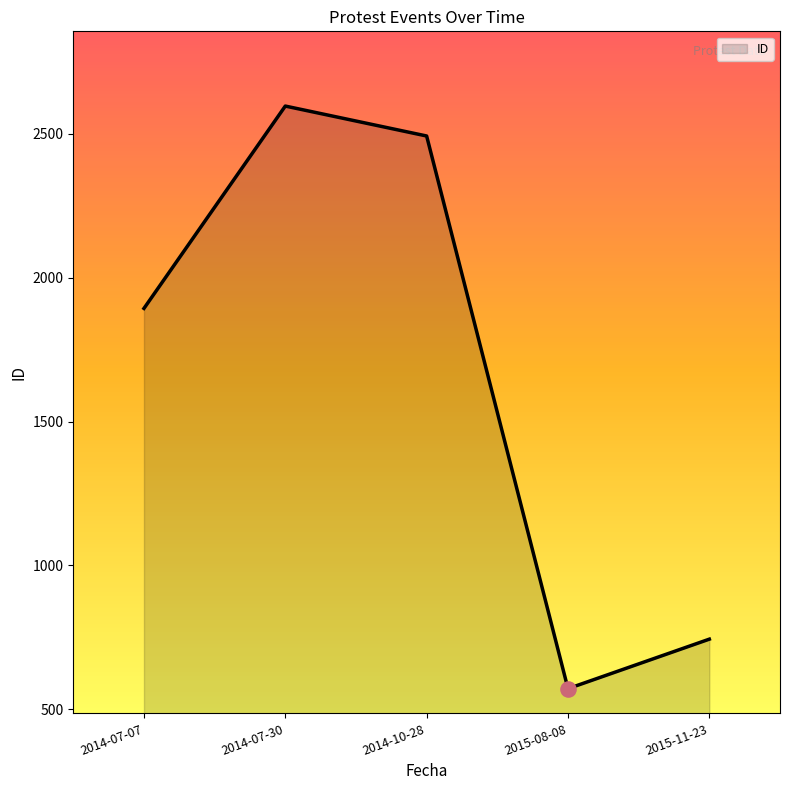

Which has a higher value, 2014-07-30 or 2015-11-23?

2014-07-30